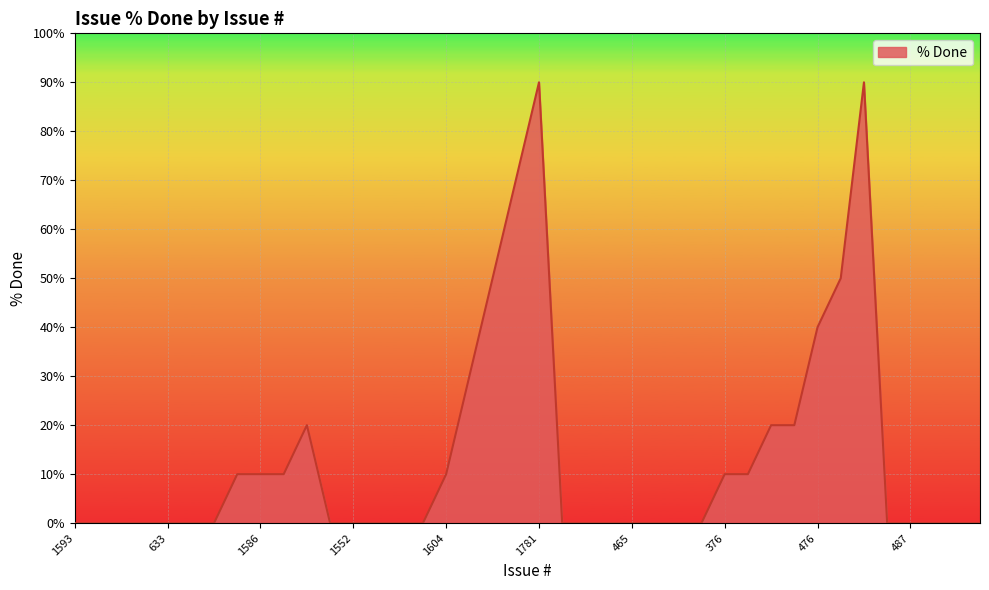

Reading left to right, what are all the values shown in this chart?

0	0	0	0	0	0	0	10	10	10	20	0	0	0	0	0	10	30	50	70	90	0	0	0	0	0	0	0	10	10	20	20	40	50	90	0	0	0	0	0